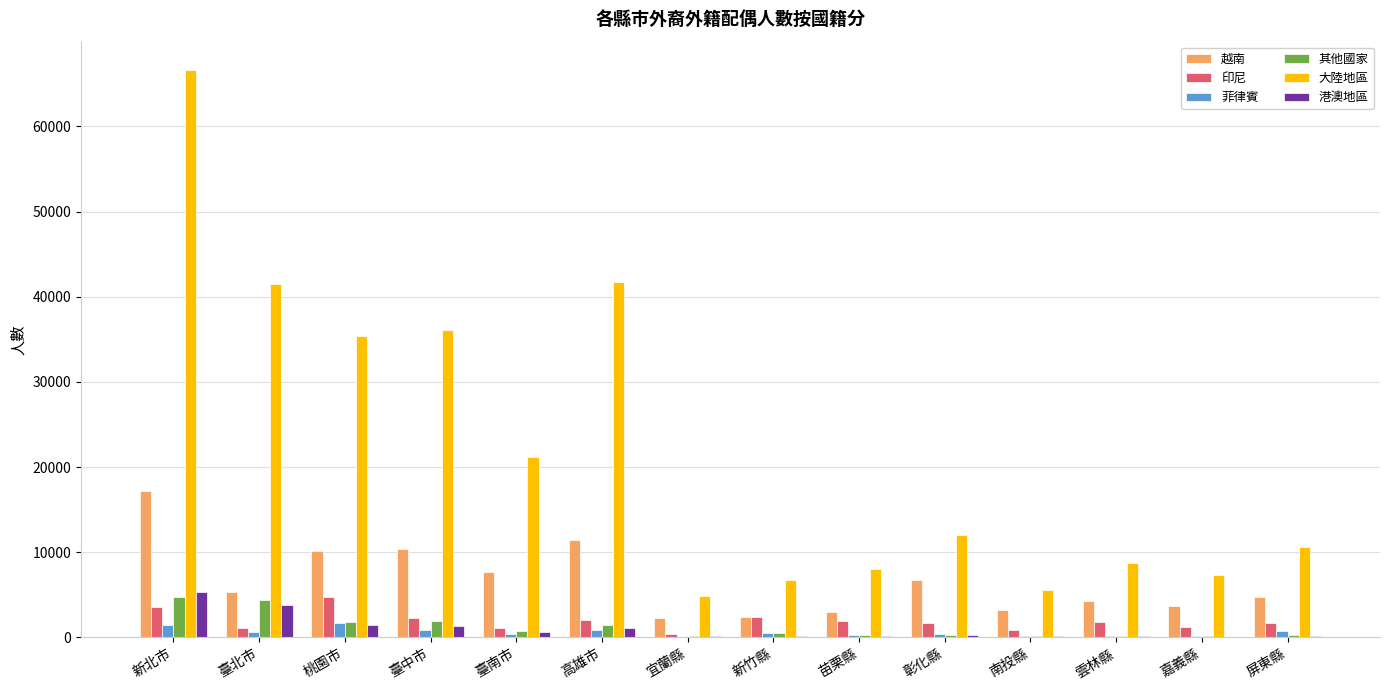

Is the value of 印尼 at 苗栗縣 greater than the value of 大陸地區 at 宜蘭縣?

No